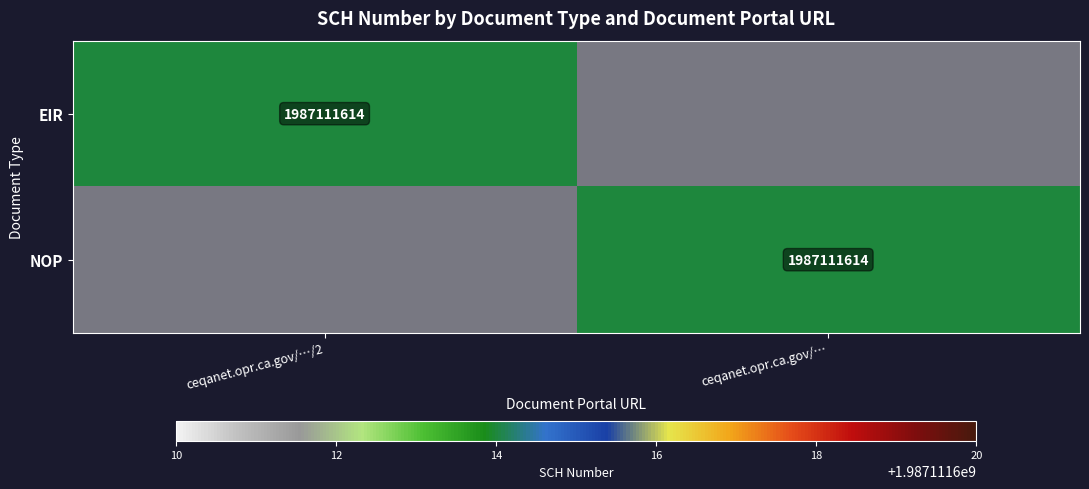

The value of EIR at ceqanet.opr.ca.gov/…/2 is 1987111614. True or false?

True